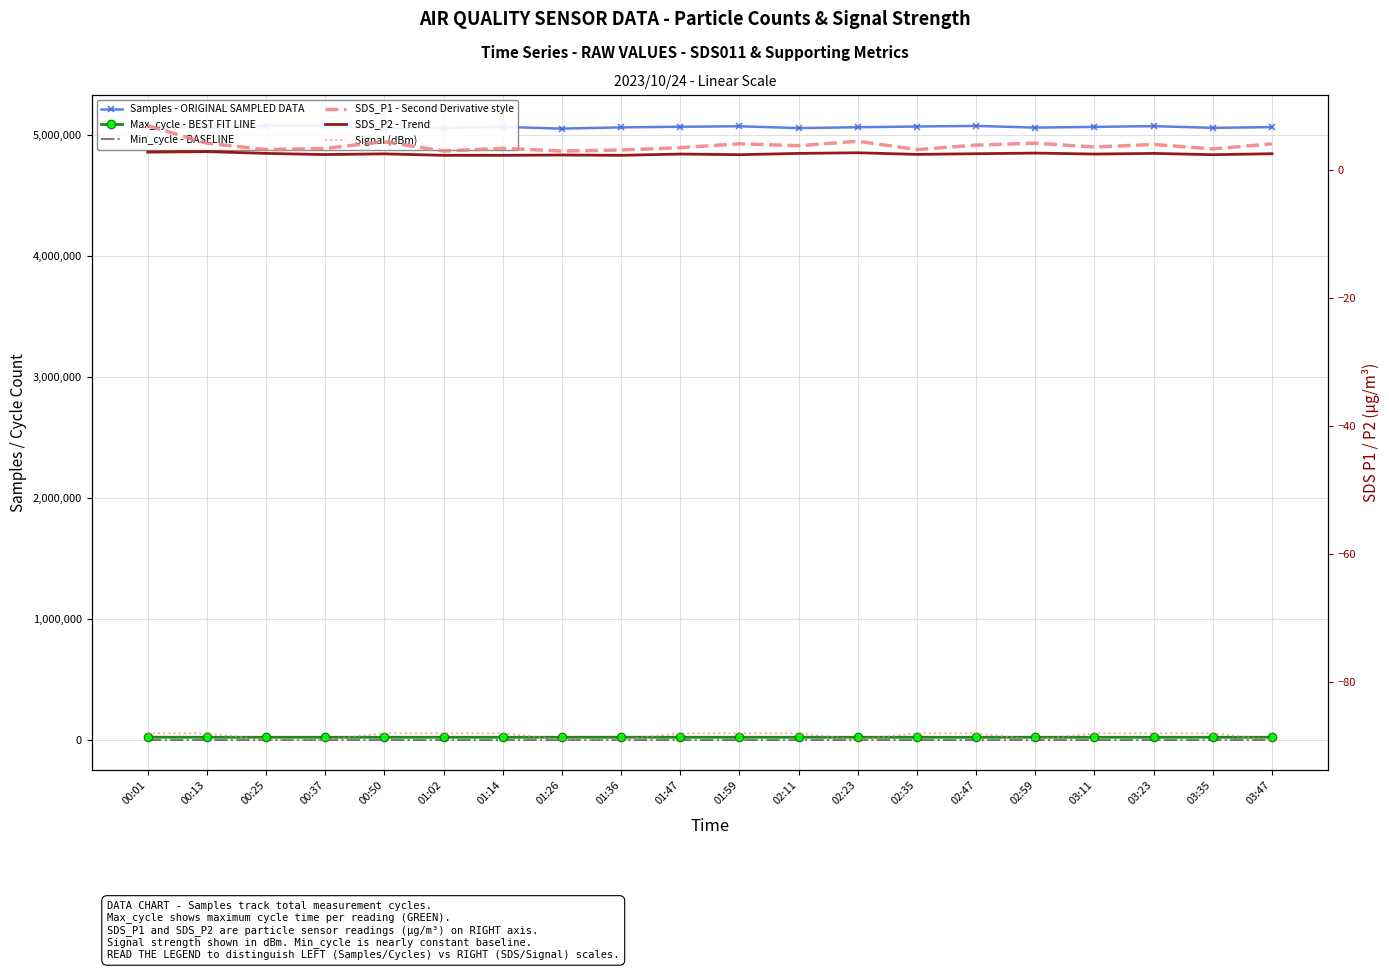

What is the difference between the highest and lowest values at 03:35?

5057088.0